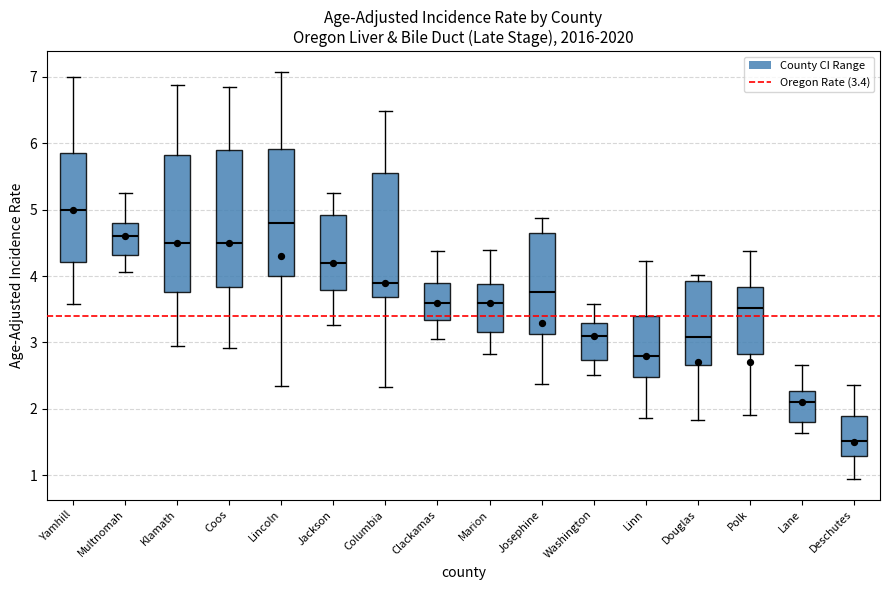

Reading left to right, read every box against the y-axis: the position of its median line, the range the box covers, and the ends of its whiskers. The values are not printed on the chart, so give them approximately, as read against the axis.

Yamhill: median 5.0, box 4.2 to 5.9, whiskers 3.6 to 7.0
Multnomah: median 4.6, box 4.3 to 4.8, whiskers 4.1 to 5.3
Klamath: median 4.5, box 3.8 to 5.8, whiskers 2.9 to 6.9
Coos: median 4.5, box 3.8 to 5.9, whiskers 2.9 to 6.8
Lincoln: median 4.8, box 4.0 to 5.9, whiskers 2.3 to 7.1
Jackson: median 4.2, box 3.8 to 4.9, whiskers 3.3 to 5.2
Columbia: median 3.9, box 3.7 to 5.5, whiskers 2.3 to 6.5
Clackamas: median 3.6, box 3.3 to 3.9, whiskers 3.1 to 4.4
Marion: median 3.6, box 3.2 to 3.9, whiskers 2.8 to 4.4
Josephine: median 3.8, box 3.1 to 4.6, whiskers 2.4 to 4.9
Washington: median 3.1, box 2.7 to 3.3, whiskers 2.5 to 3.6
Linn: median 2.8, box 2.5 to 3.4, whiskers 1.9 to 4.2
Douglas: median 3.1, box 2.7 to 3.9, whiskers 1.8 to 4.0
Polk: median 3.5, box 2.8 to 3.8, whiskers 1.9 to 4.4
Lane: median 2.1, box 1.8 to 2.3, whiskers 1.6 to 2.7
Deschutes: median 1.5, box 1.3 to 1.9, whiskers 0.9 to 2.4